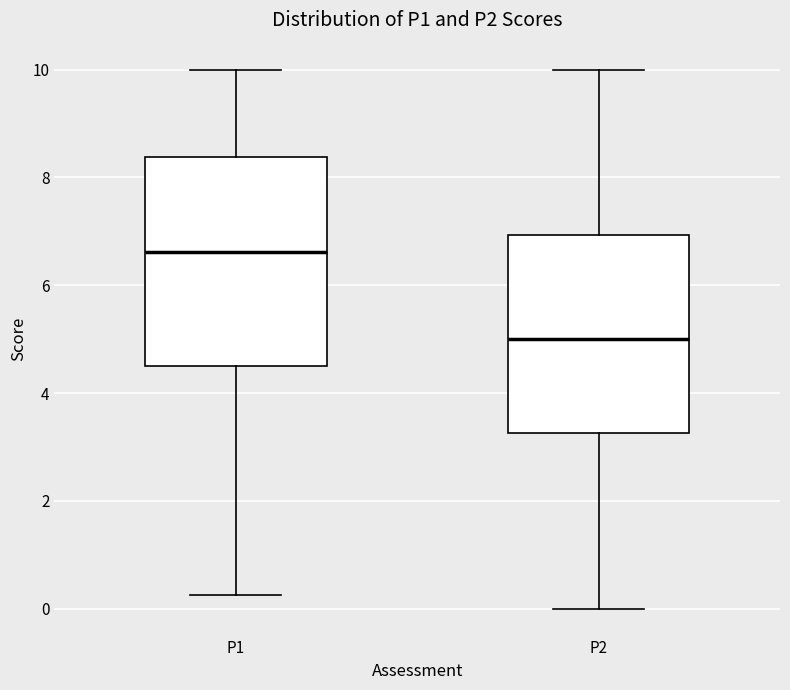

Which box has the lowest median line?

P2